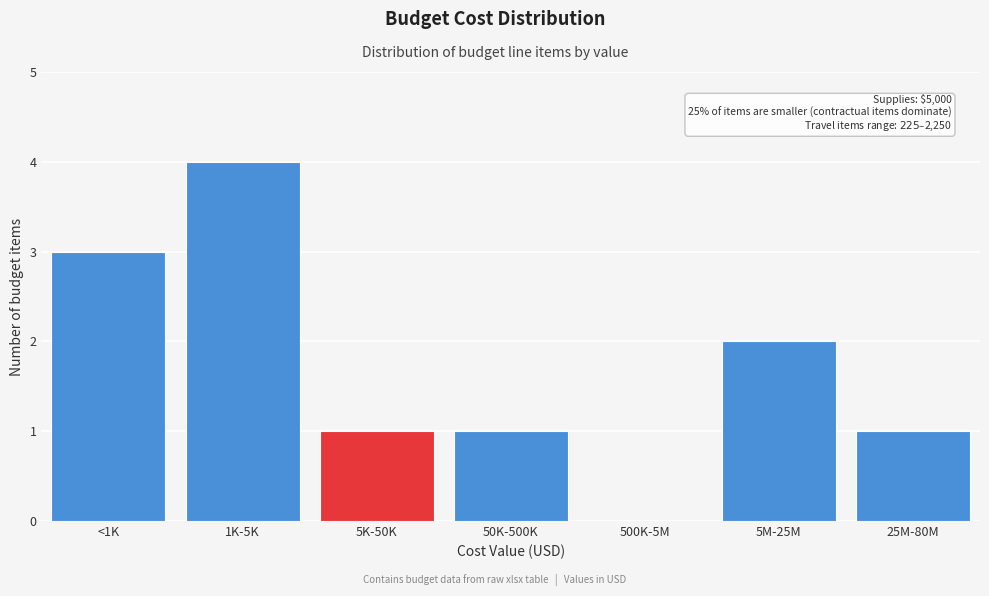

Reading right to left, list all the values displayed in this chart.

25M-80M=1	5M-25M=2	500K-5M=0	50K-500K=1	5K-50K=1	1K-5K=4	<1K=3